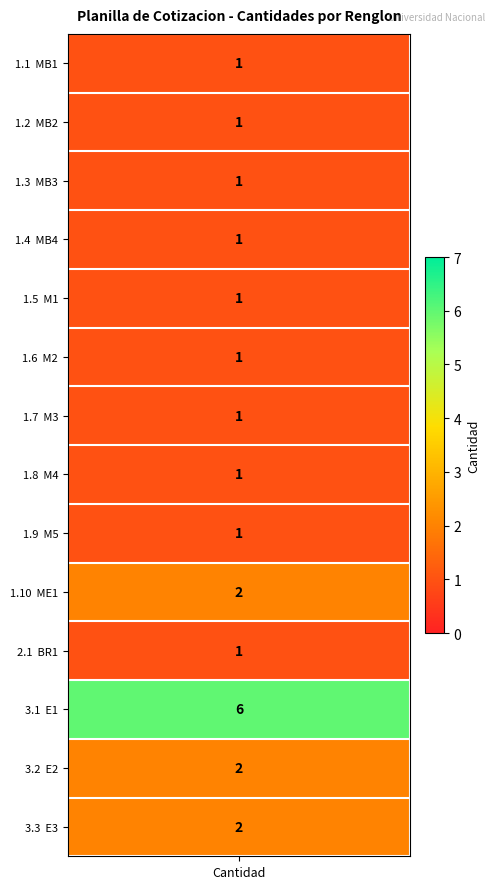

Reading left to right, what are all the values shown in this chart?

MB1=1	MB2=1	MB3=1	MB4=1	M1=1	M2=1	M3=1	M4=1	M5=1	ME1=2	BR1=1	E1=6	E2=2	E3=2